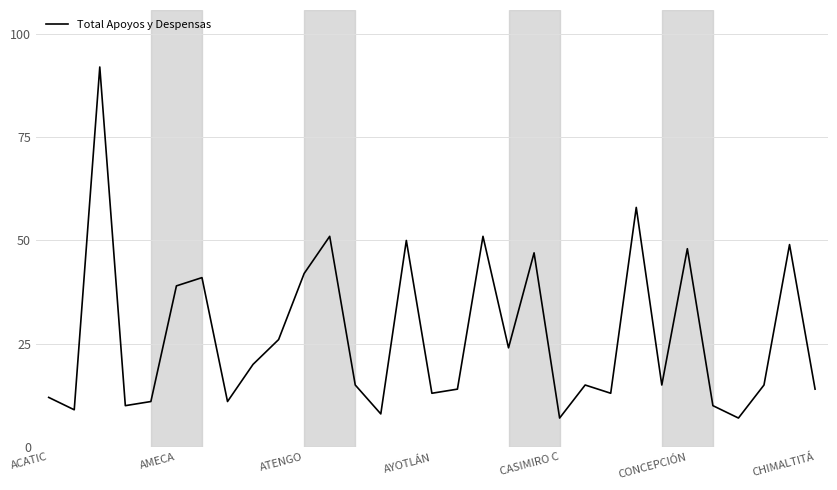

What is the difference between the maximum and minimum values?

85